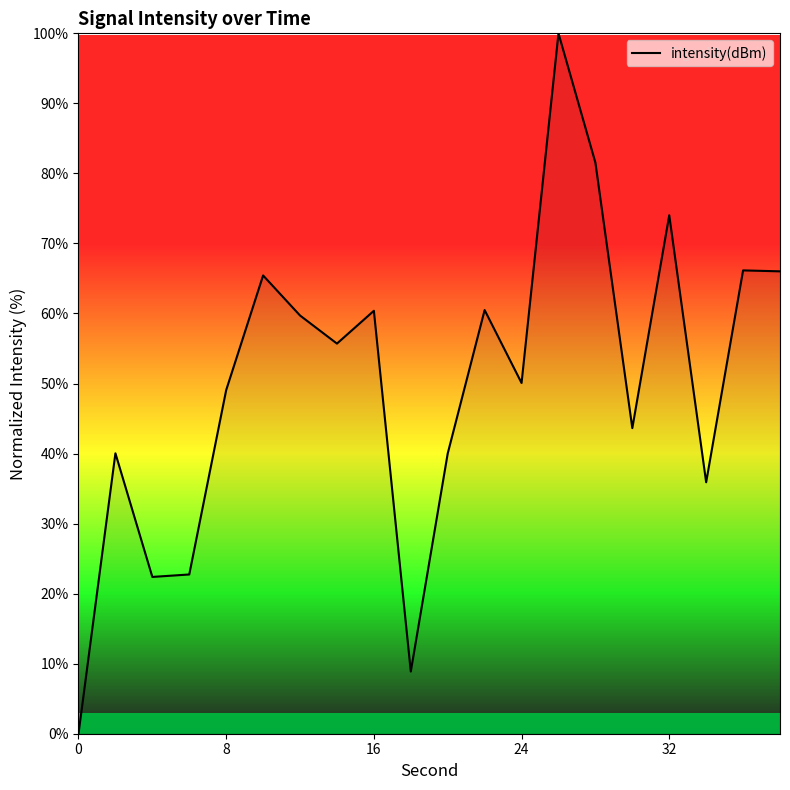

What is the difference between the maximum and minimum values?

100.0